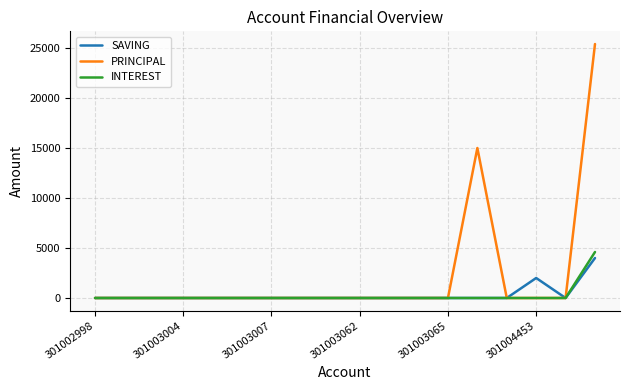

What is the maximum value for PRINCIPAL?

25400